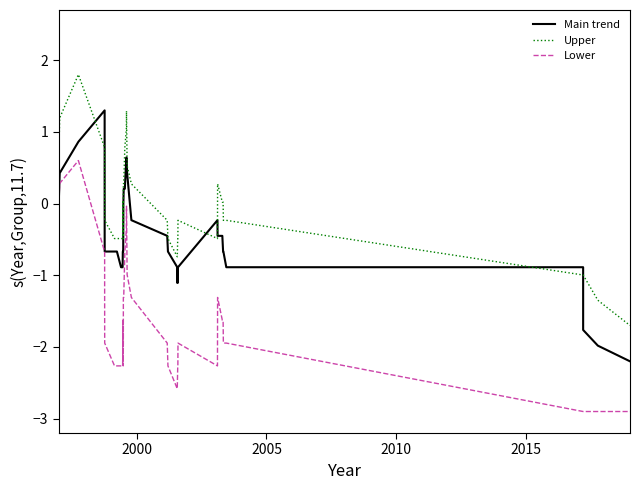

True or false: Upper and Lower cross at least once.

False